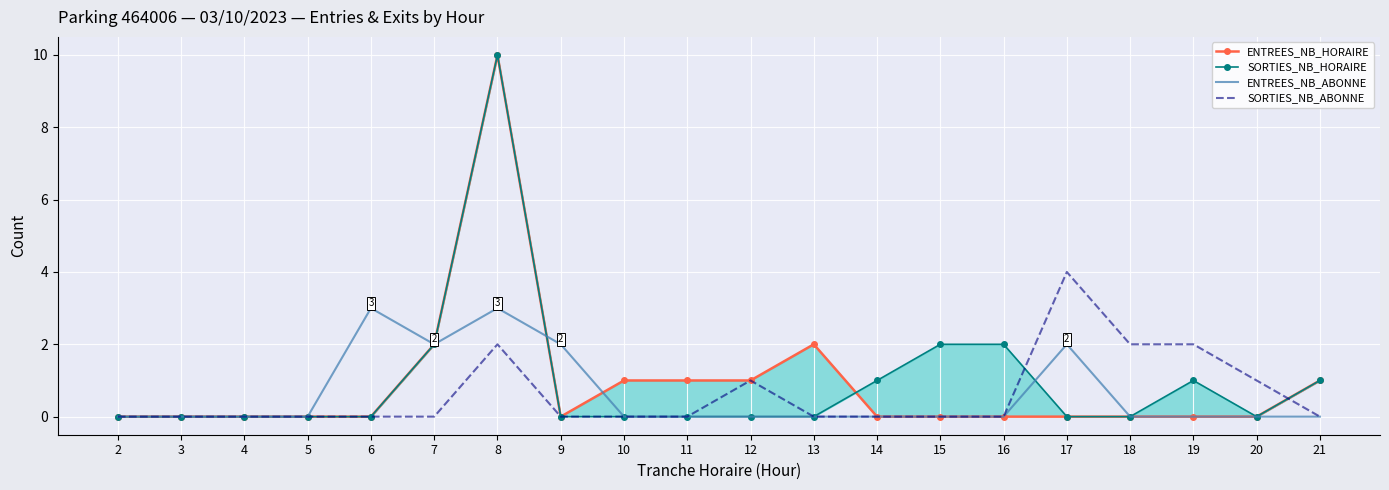

Is it true that ENTREES_NB_HORAIRE equals -6 at 20?

False